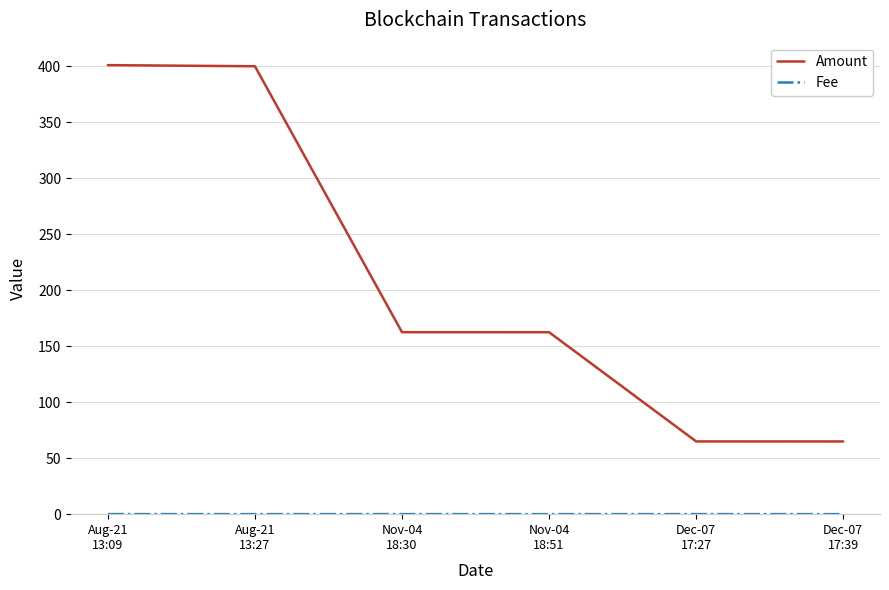

Is this an area chart (filled region under the line)?

No